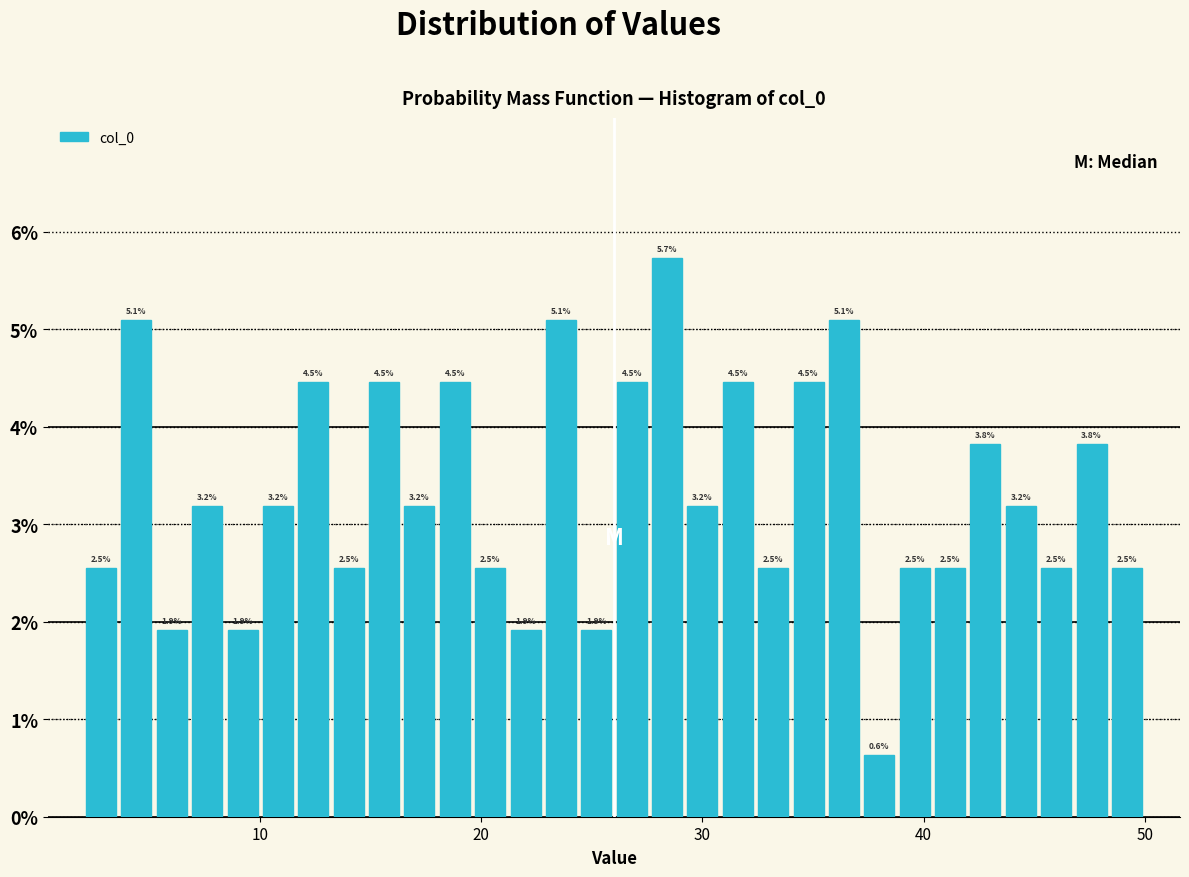

Read against the x-axis, roughly where is the centre of the tallest bar?

28